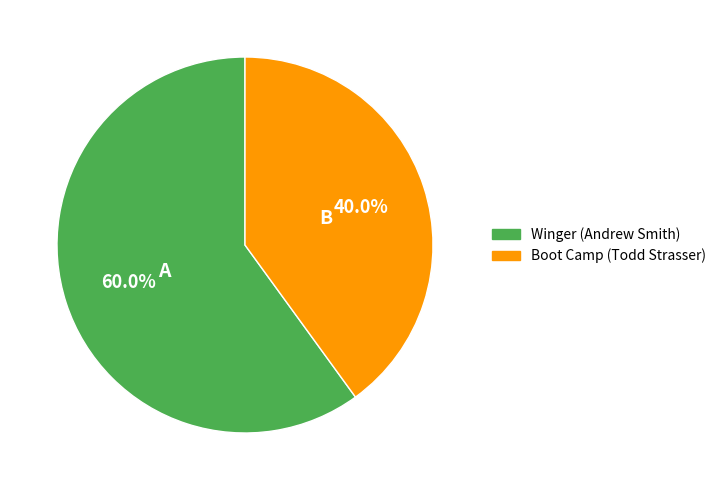

Count the number of slices in the pie.

2